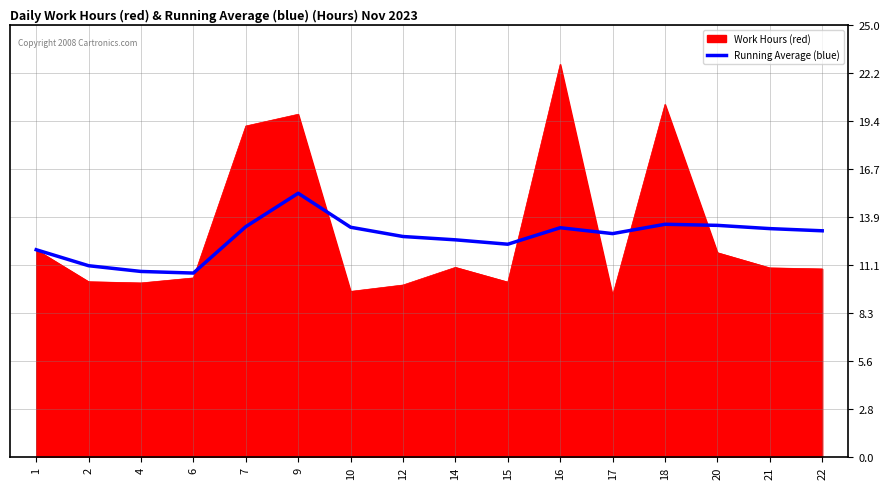

The value of Running Average (blue) at 14 is 16.6. True or false?

False